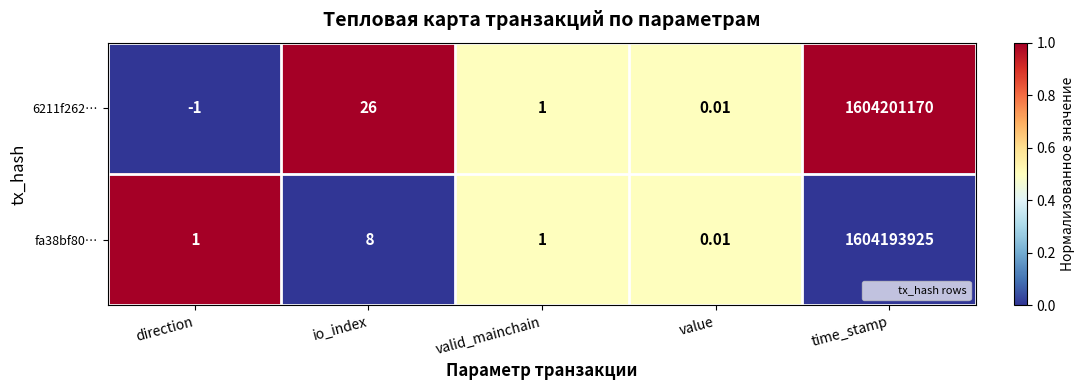

Rank the series by their average value, from highest to lowest.

6211f262…, fa38bf80…